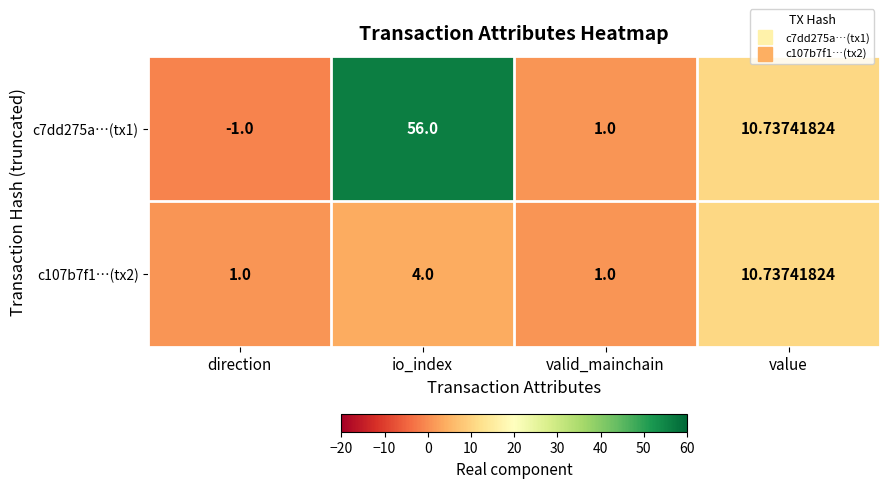

Which category has the lowest value in the c7dd275a…(tx1) series?

direction